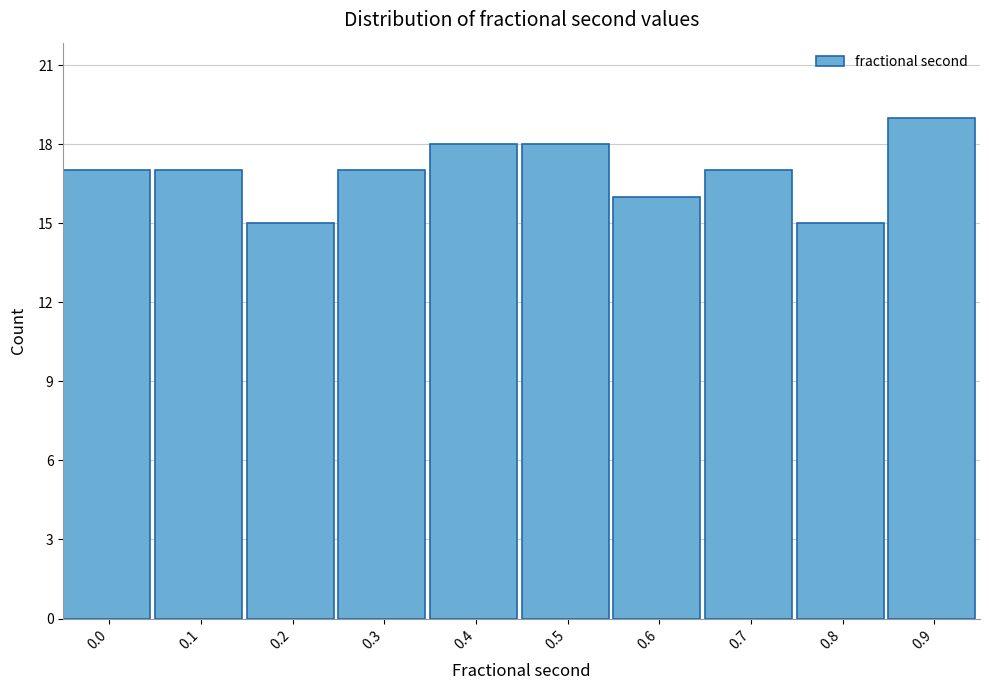

Reading left to right, list all the values displayed in this chart.

17	17	15	17	18	18	16	17	15	19